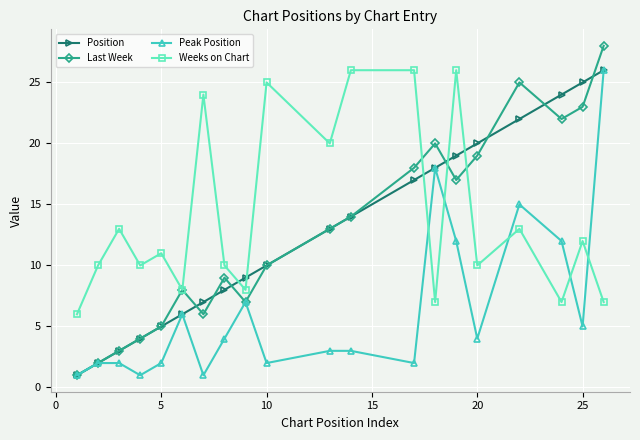

How many lines are shown in the chart?

4